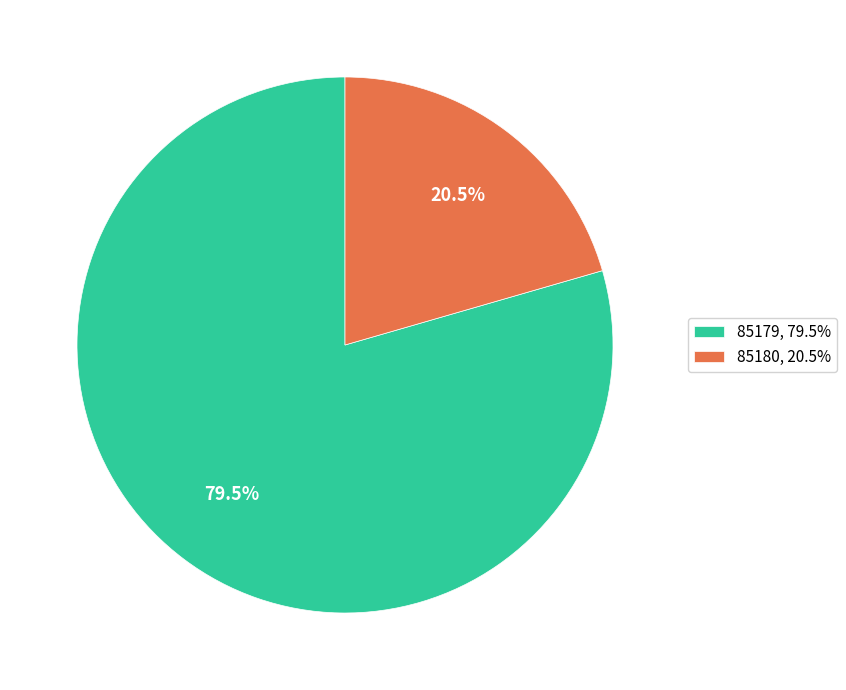

What percentage is NOT represented by 85180?

79.5%